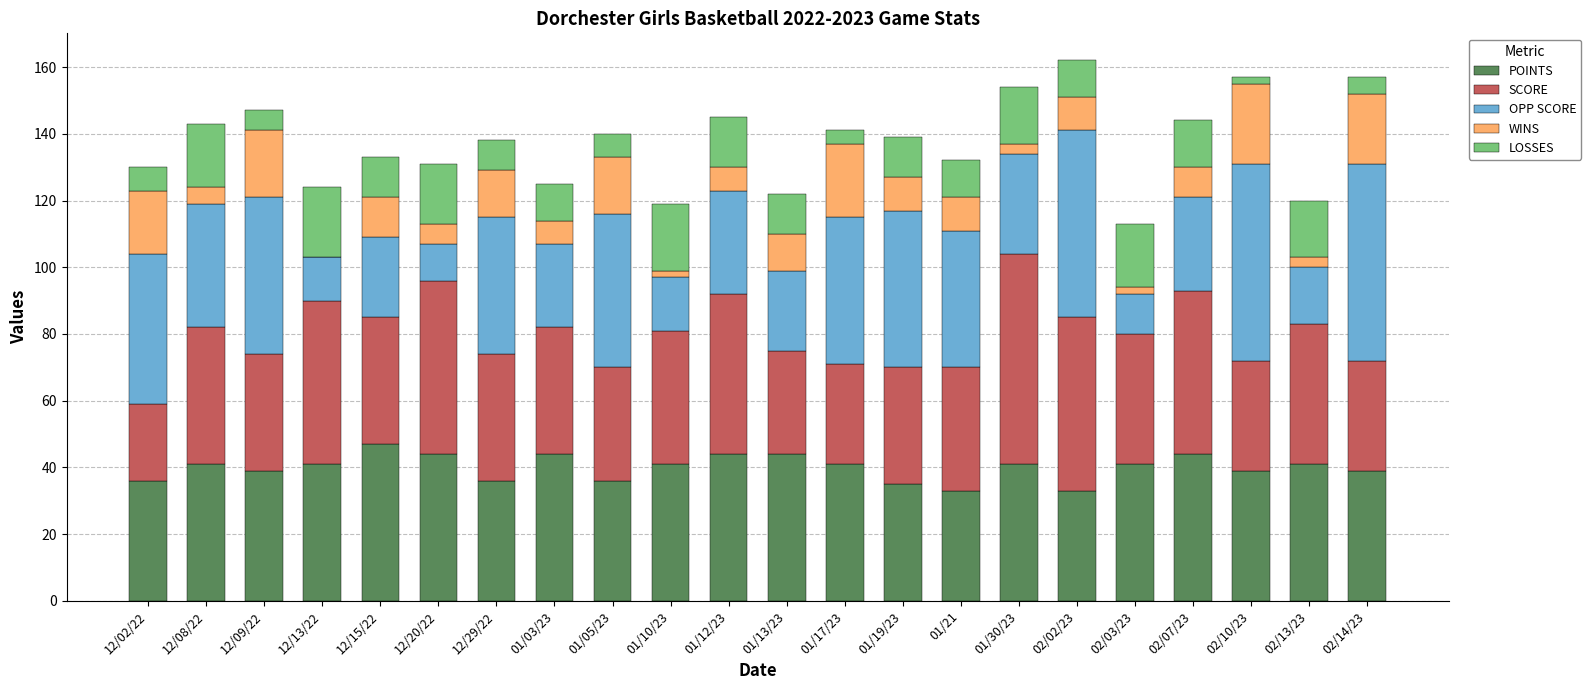

What is the highest value of the POINTS series?

47